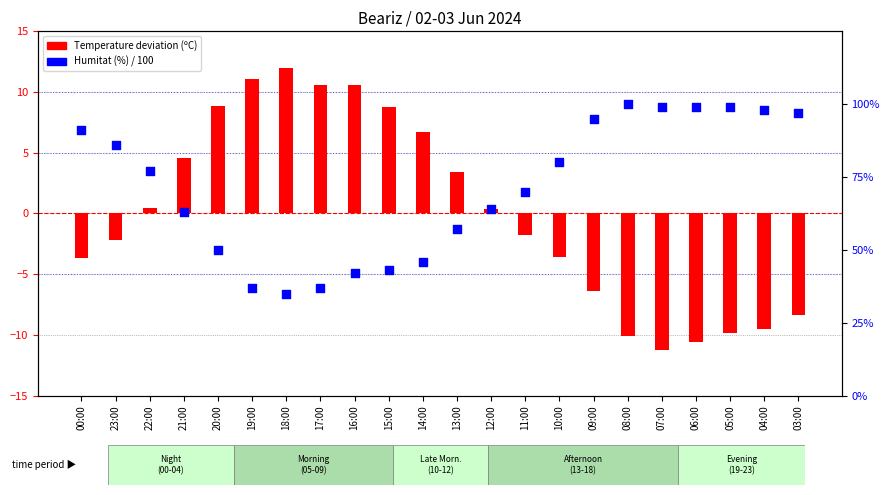

Which series reaches the minimum Y coordinate?

Temperature deviation (ºC)